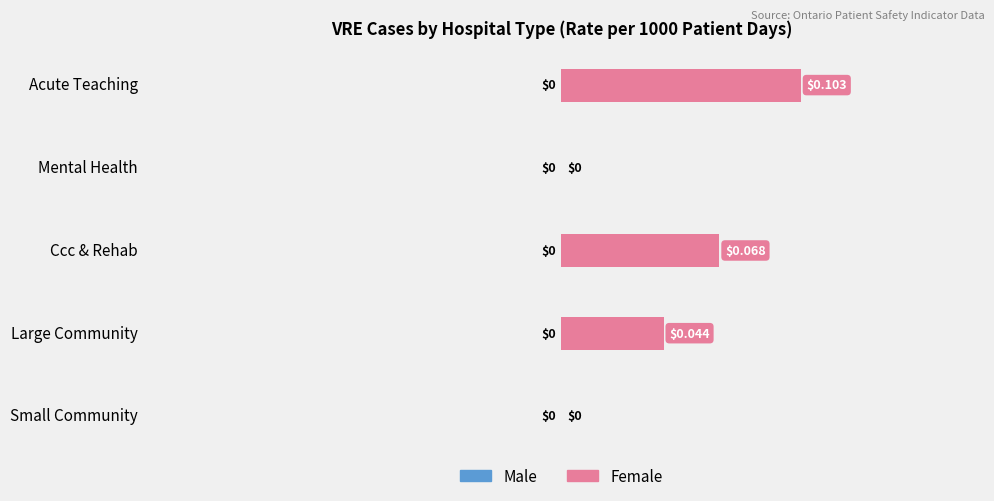

Between Mental Health and Ccc & Rehab, which is larger?

Ccc & Rehab